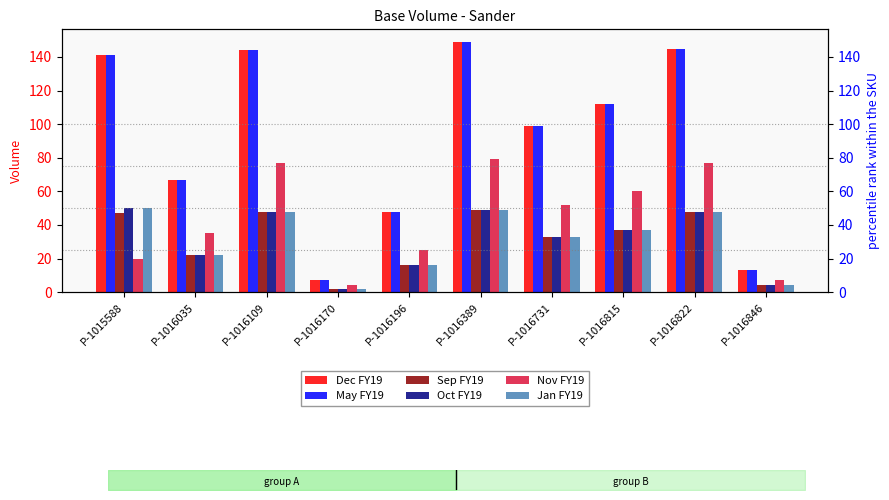

Which has a higher value, P-1016822 or P-1016035?

P-1016822